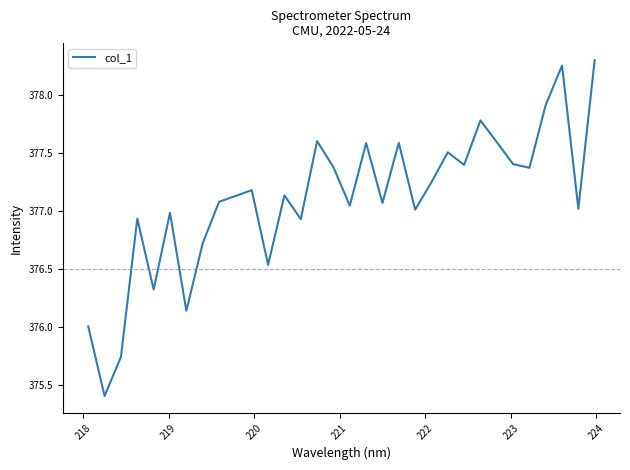

What is the minimum value shown in the chart?

375.4